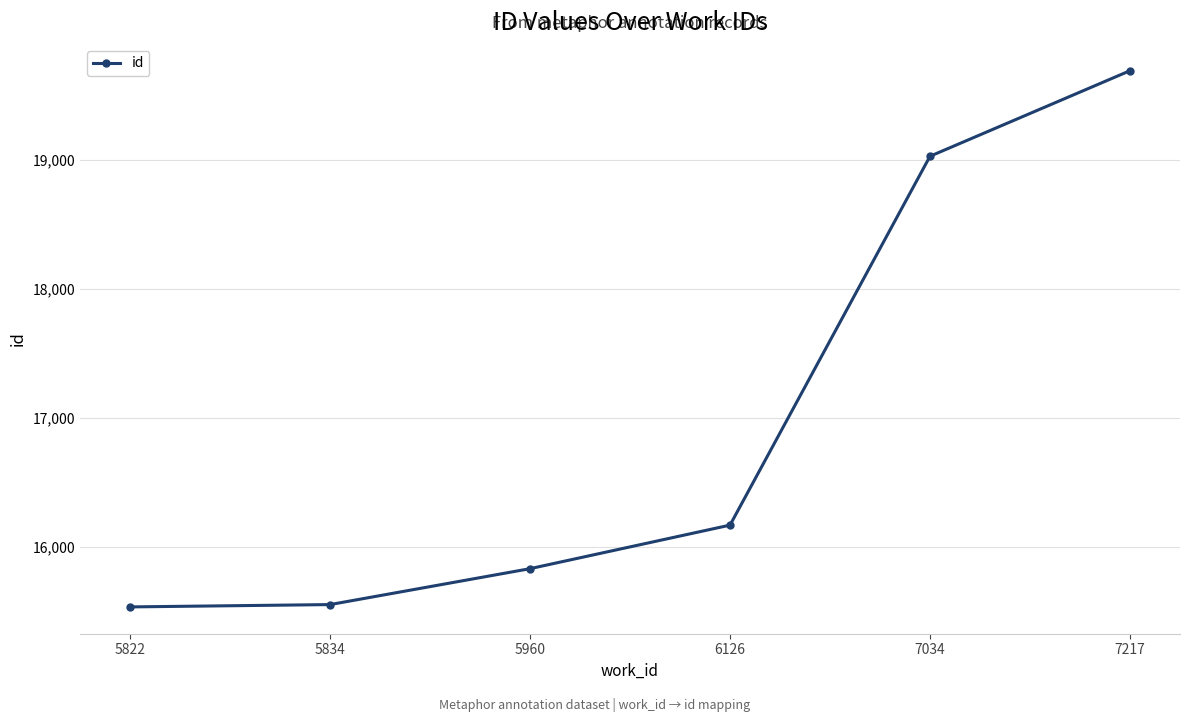

What is the minimum value shown in the chart?

15538